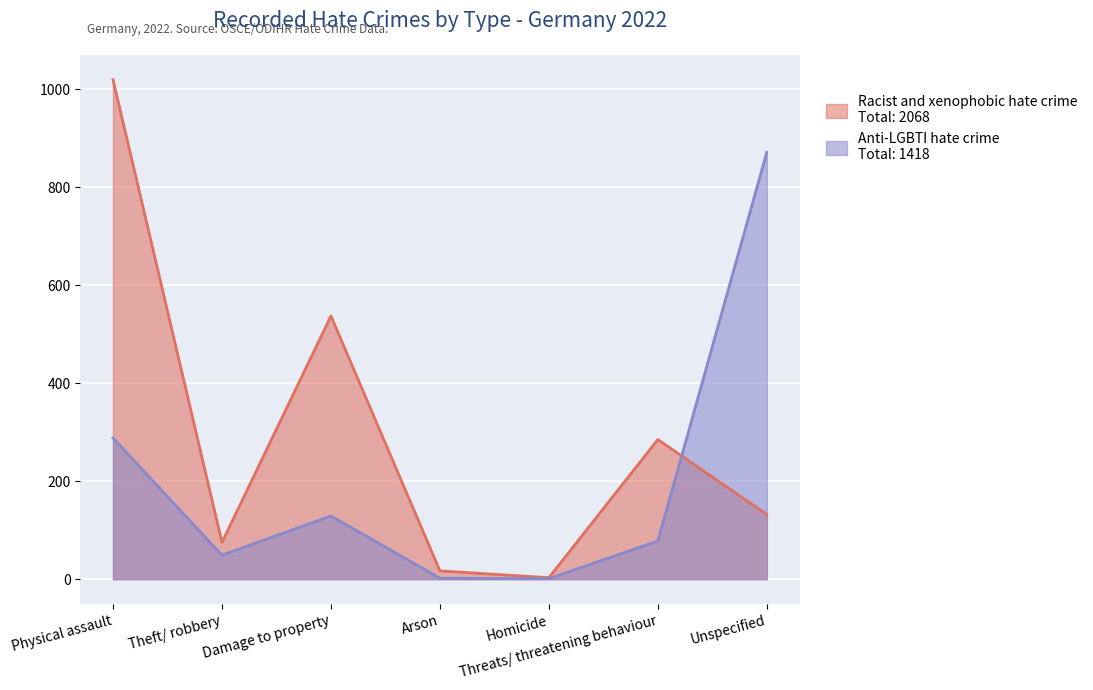

How many lines are shown in the chart?

2